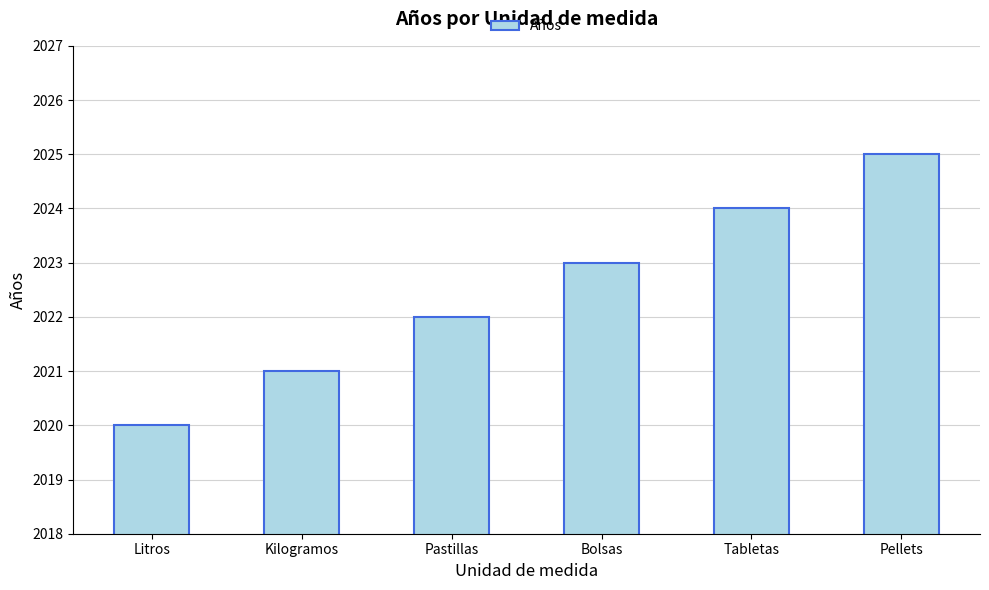

What is the approximate value at Litros?

2020